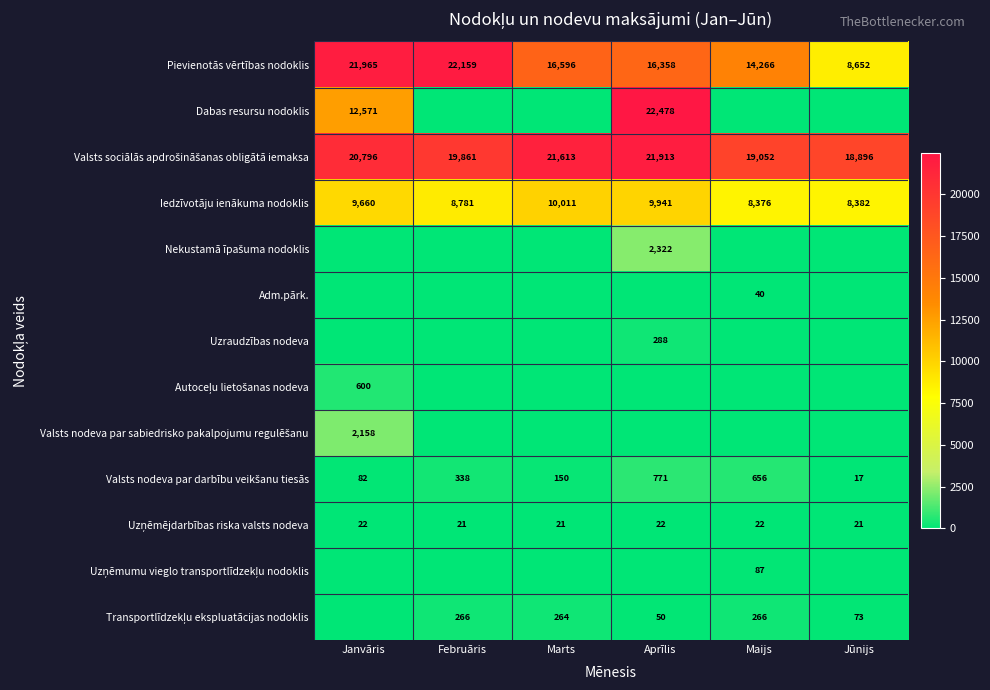

True or false: Pievienotās vērtības nodoklis has a value of 24018.5 at Aprīlis.

False